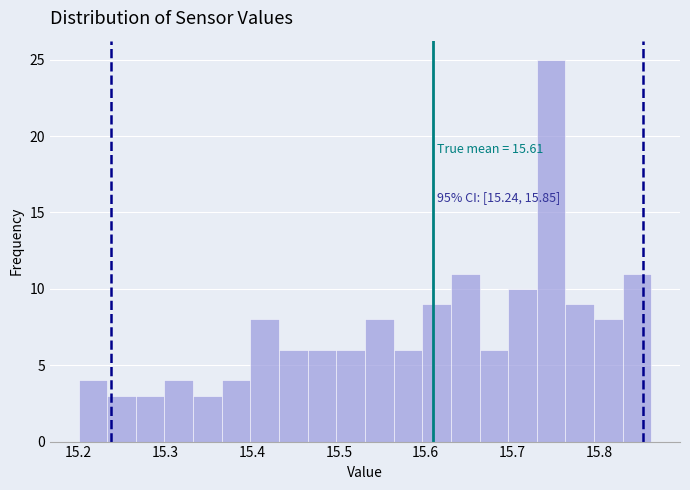

Around what value on the x-axis is the tallest bar? Give the approximate position of its centre, as read against the axis.

15.74